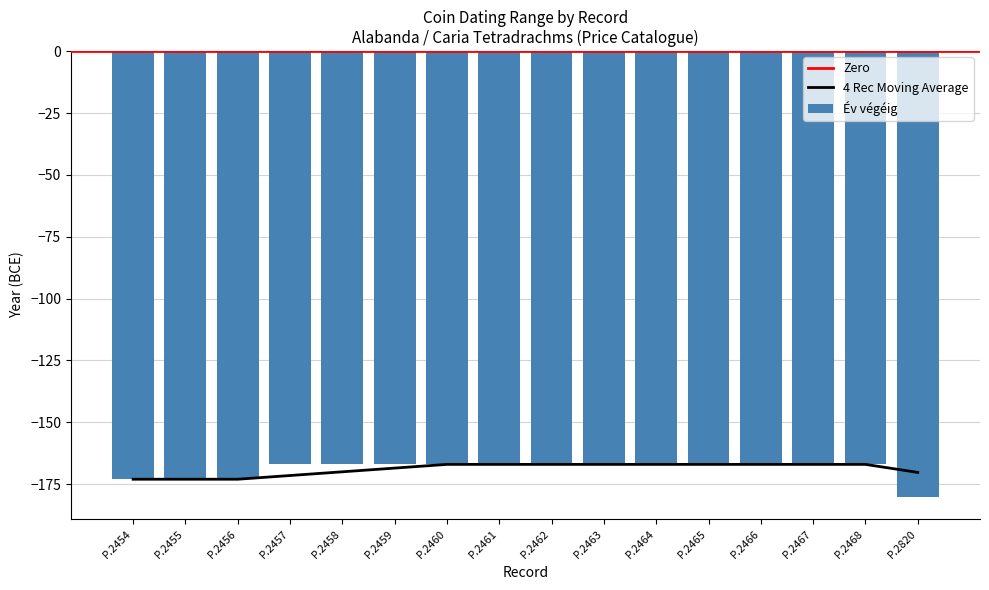

Reading left to right, transcribe all the data shown in this chart.

-173	-173	-173	-167	-167	-167	-167	-167	-167	-167	-167	-167	-167	-167	-167	-180